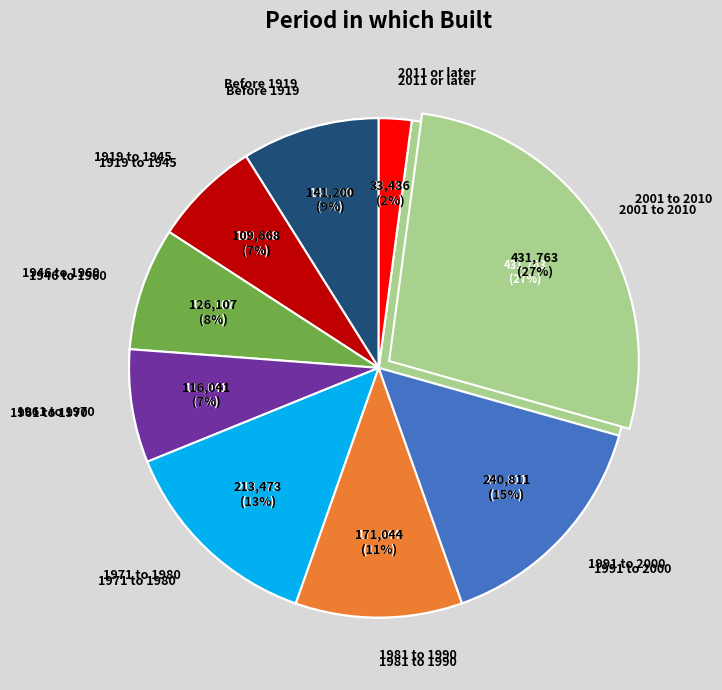

What percentage do 1991 to 2000 and 1981 to 1990 together represent?

26.0%